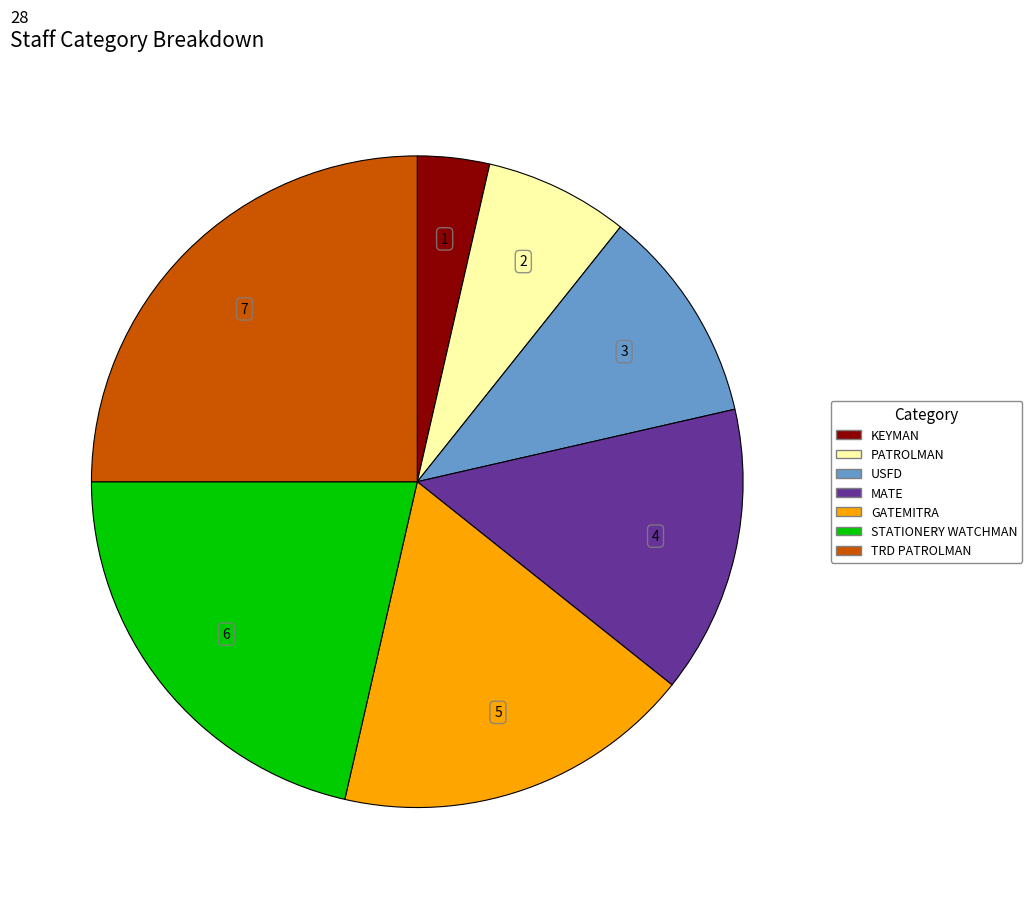

How many slices are in this pie chart?

7